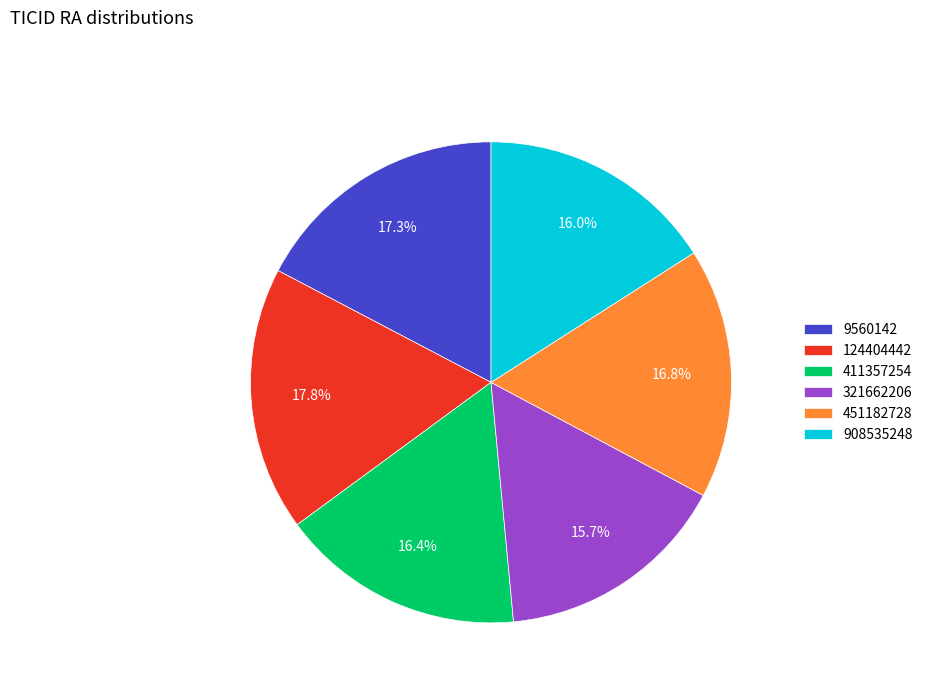

Which has a higher value, 9560142 or 908535248?

9560142